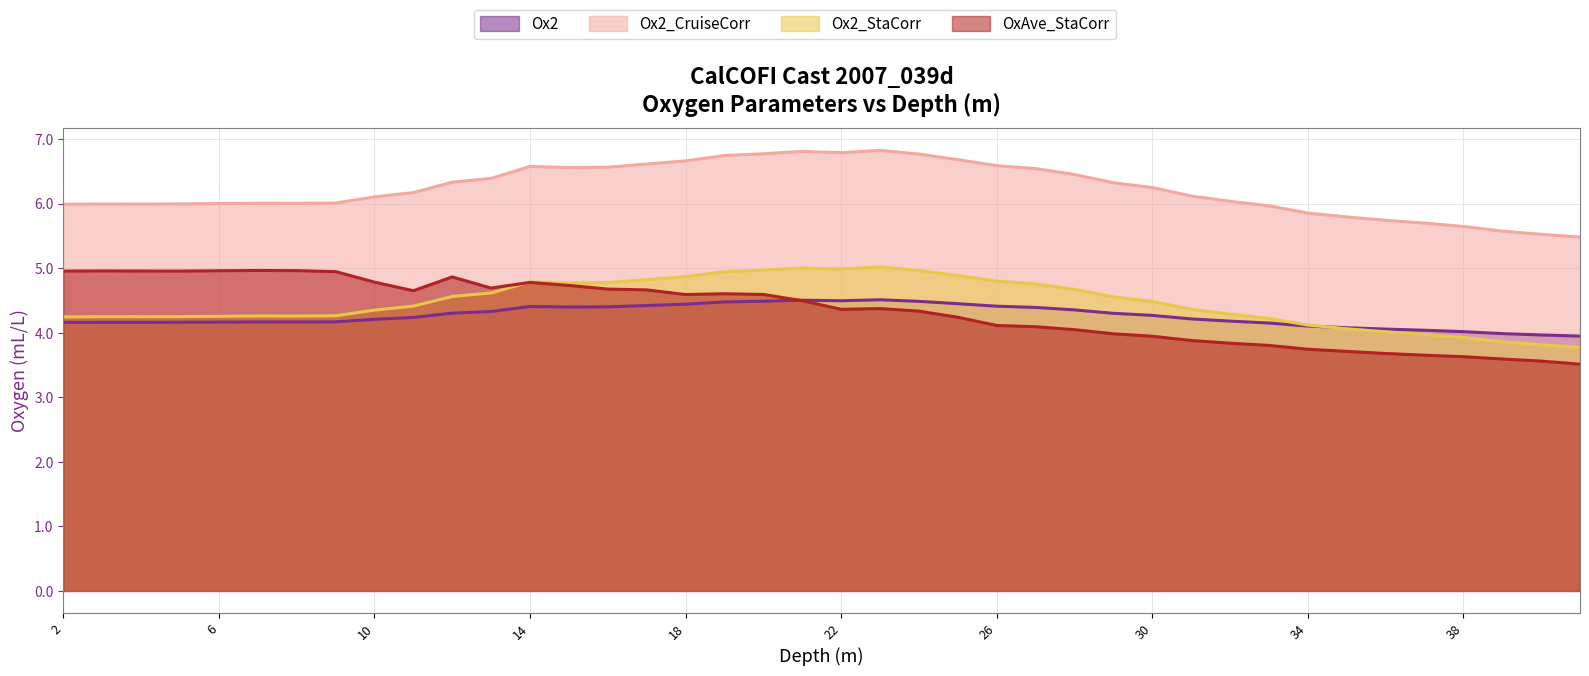

How many interior local valleys does the Ox2_StaCorr series have?

4